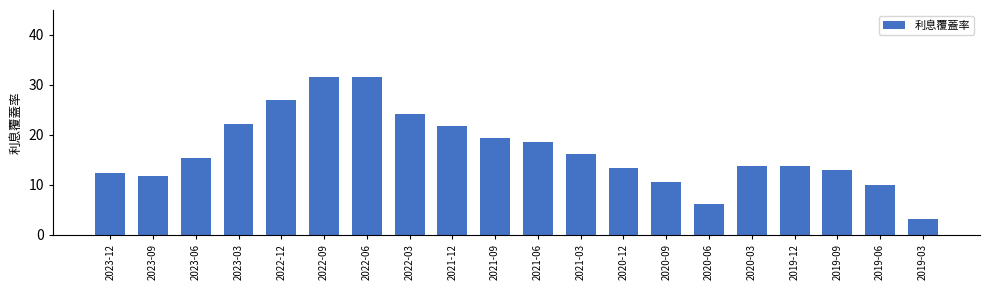

At which label does the data first exceed 15?

2023-06